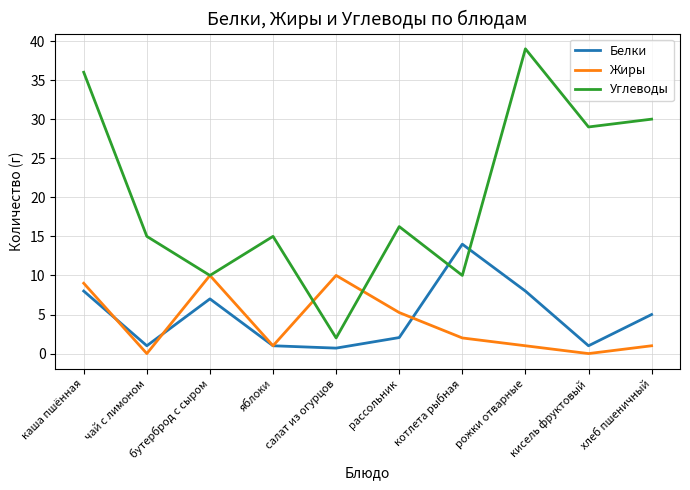

Which series has the largest range (max minus min)?

Углеводы